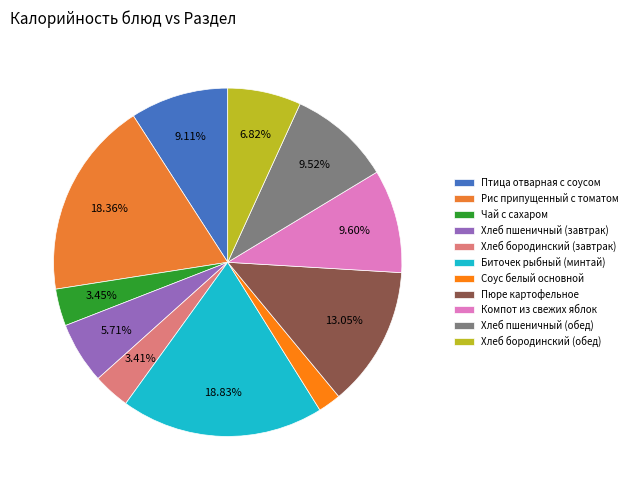

How many slices are in this pie chart?

11